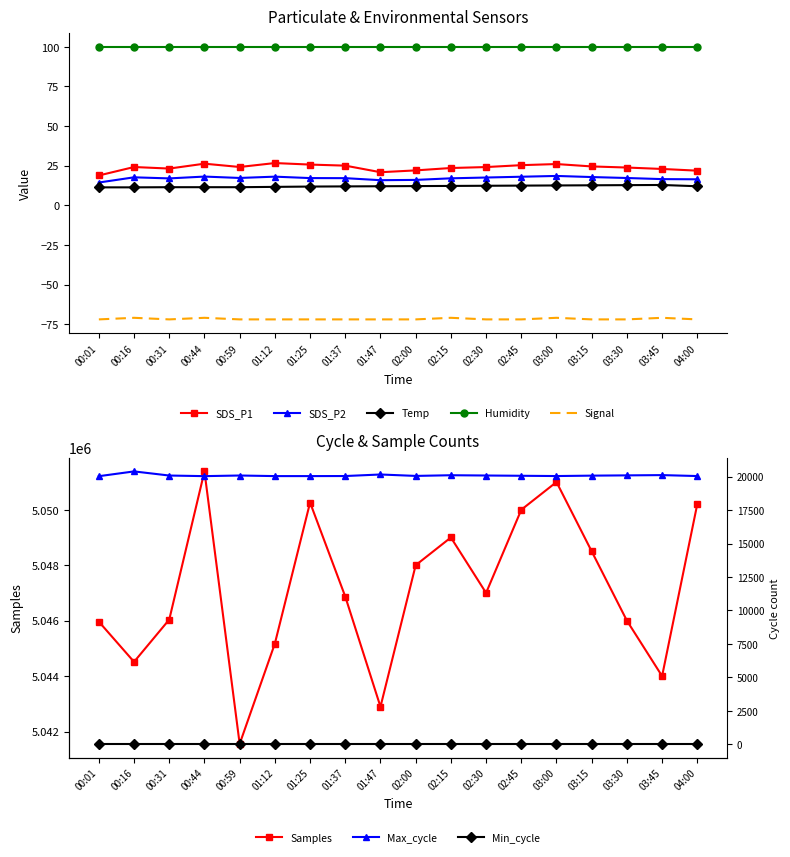

True or false: Signal and Temp cross at least once.

False